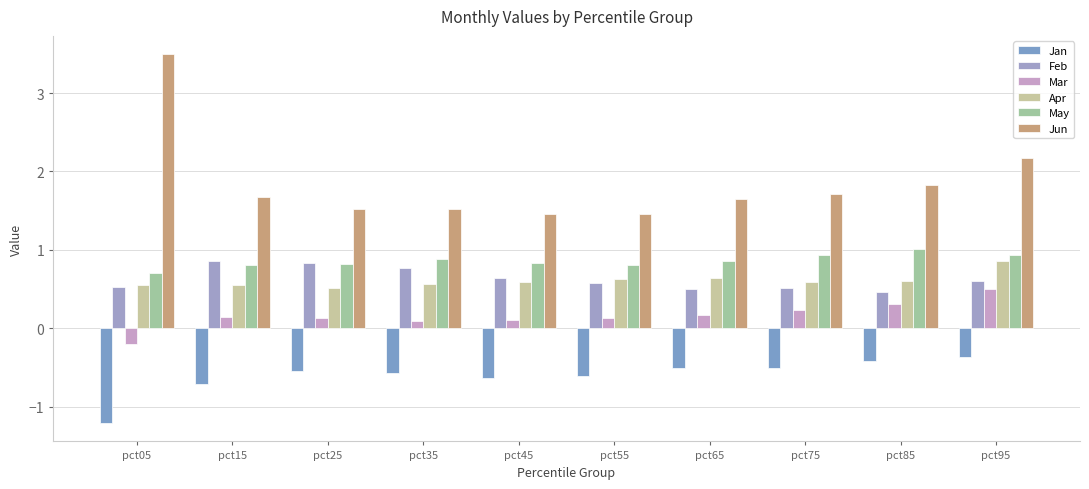

Reading left to right, what are all the values shown in this chart?

Jan: -1.2	-0.7	-0.6	-0.6	-0.6	-0.6	-0.5	-0.5	-0.4	-0.4
Feb: 0.5	0.9	0.8	0.8	0.6	0.6	0.5	0.5	0.5	0.6
Mar: -0.2	0.1	0.1	0.1	0.1	0.1	0.2	0.2	0.3	0.5
Apr: 0.5	0.5	0.5	0.6	0.6	0.6	0.6	0.6	0.6	0.9
May: 0.7	0.8	0.8	0.9	0.8	0.8	0.9	0.9	1.0	0.9
Jun: 3.5	1.7	1.5	1.5	1.5	1.5	1.6	1.7	1.8	2.2